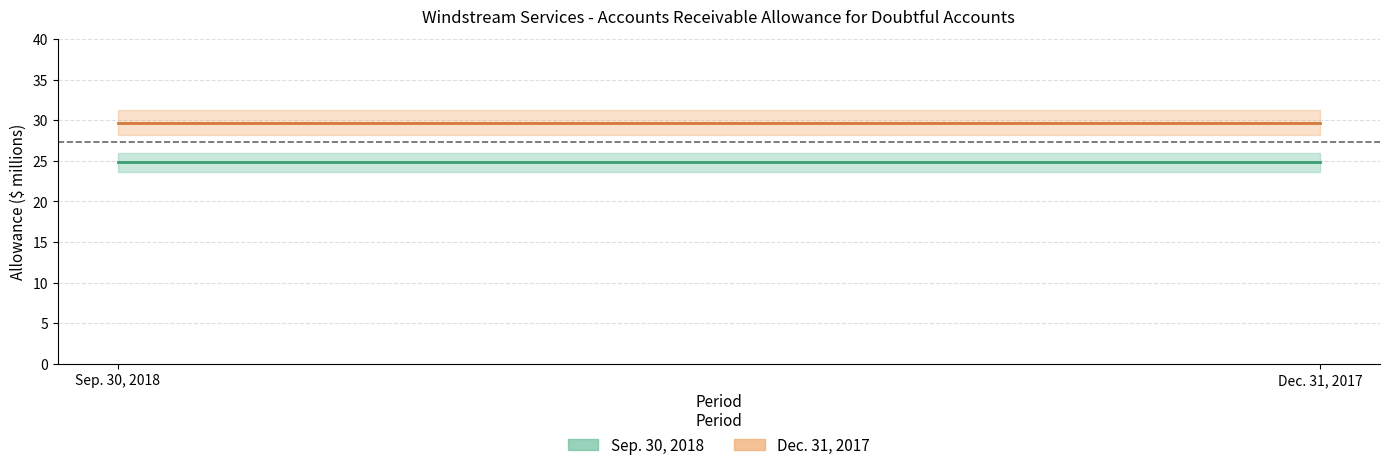

Is it true that Dec. 31, 2017 equals 17.1 at Accounts receivable, allowance for doubtful accounts (Consolidated)?

False